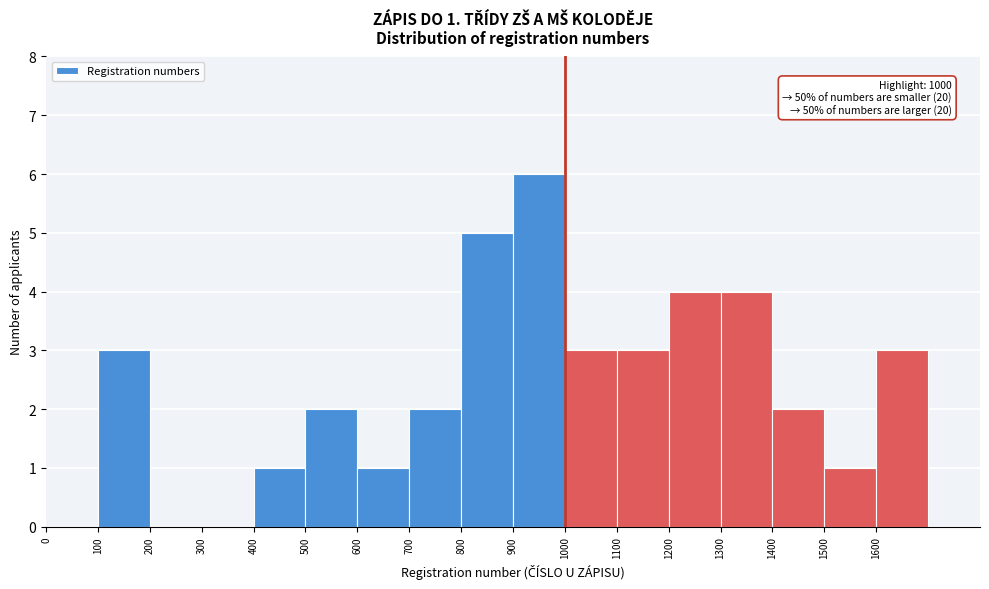

Which range on the x-axis has the tallest bar?

900 to 1000